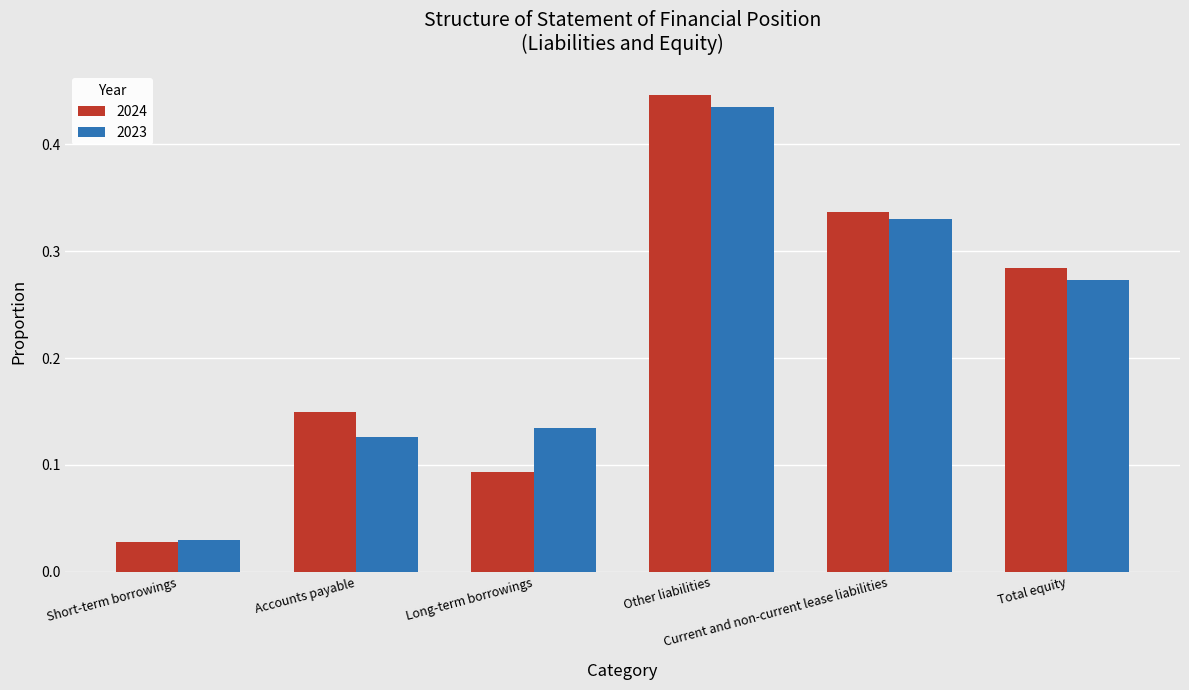

Between Short-term borrowings and Other liabilities, which series saw the biggest shift?

2024